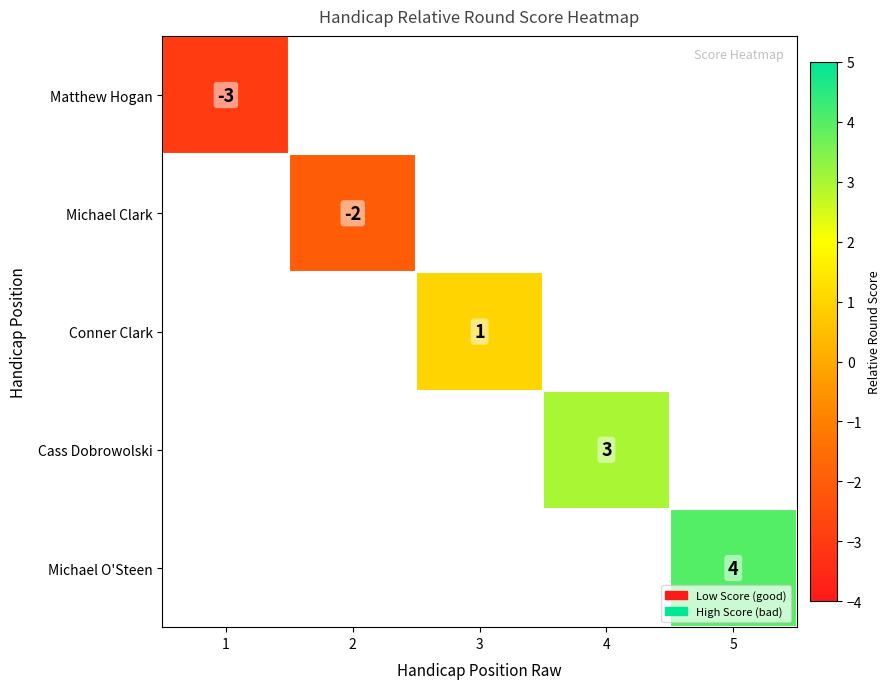

The value of Conner Clark at 3 is 1.7. True or false?

False